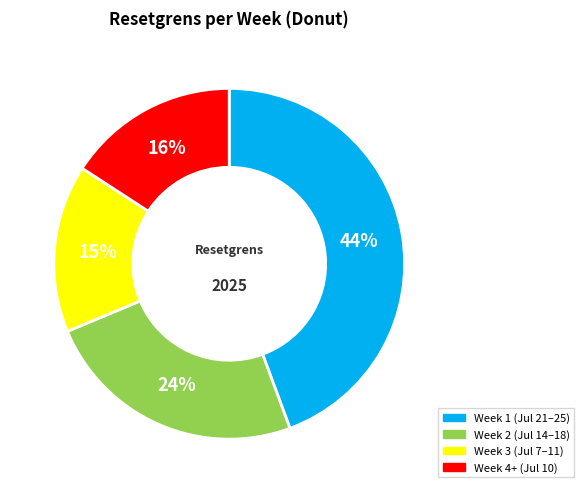

To the nearest percent, what is the difference between the largest and smallest slice percentages?

29%